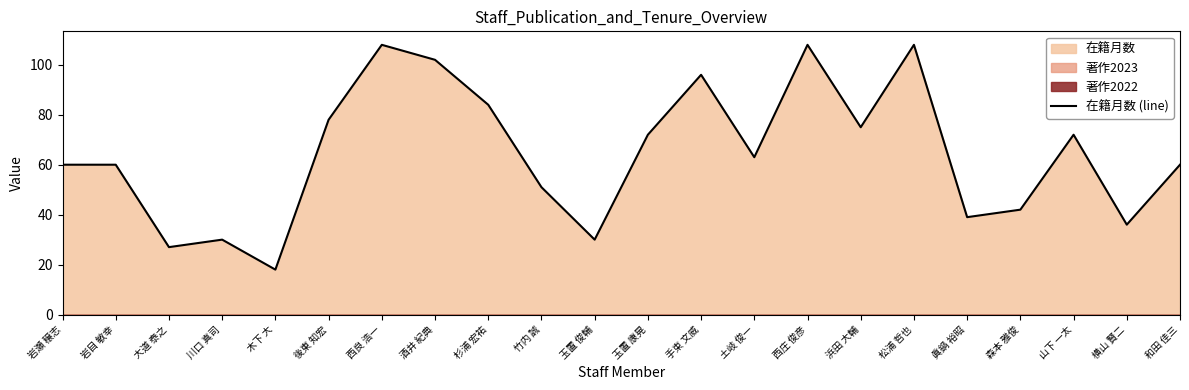

What is the change in value from 杉浦 宏祐 to 手束 文威?

+12